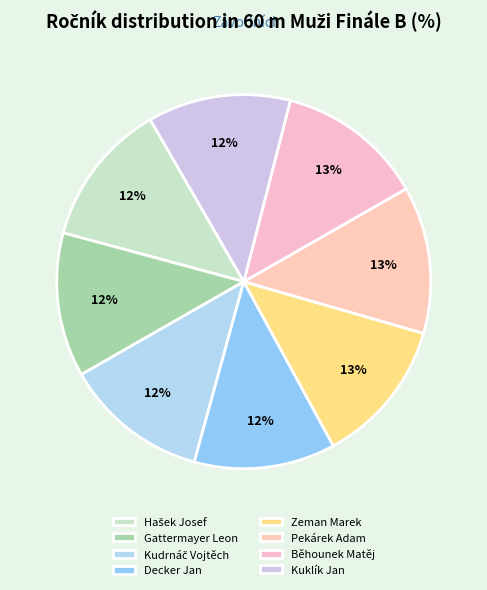

Is it true that Kudrnáč Vojtěch is 18% of the pie?

False